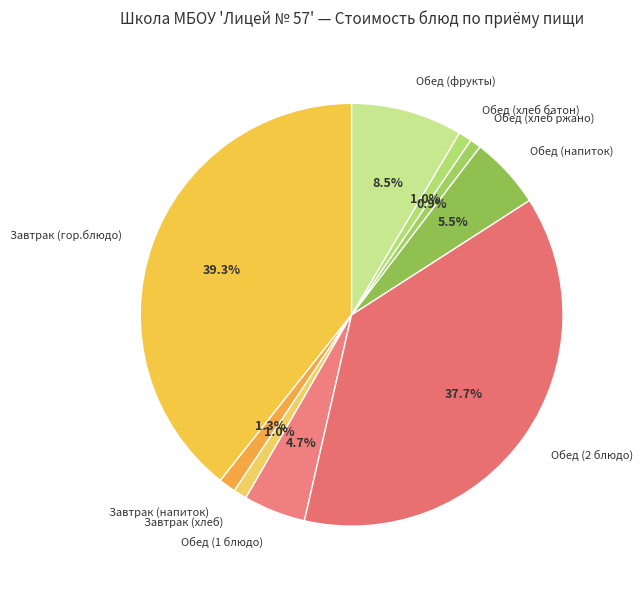

Approximately how many times larger is the value at Завтрак (хлеб) compared to Обед (фрукты)?

0.1